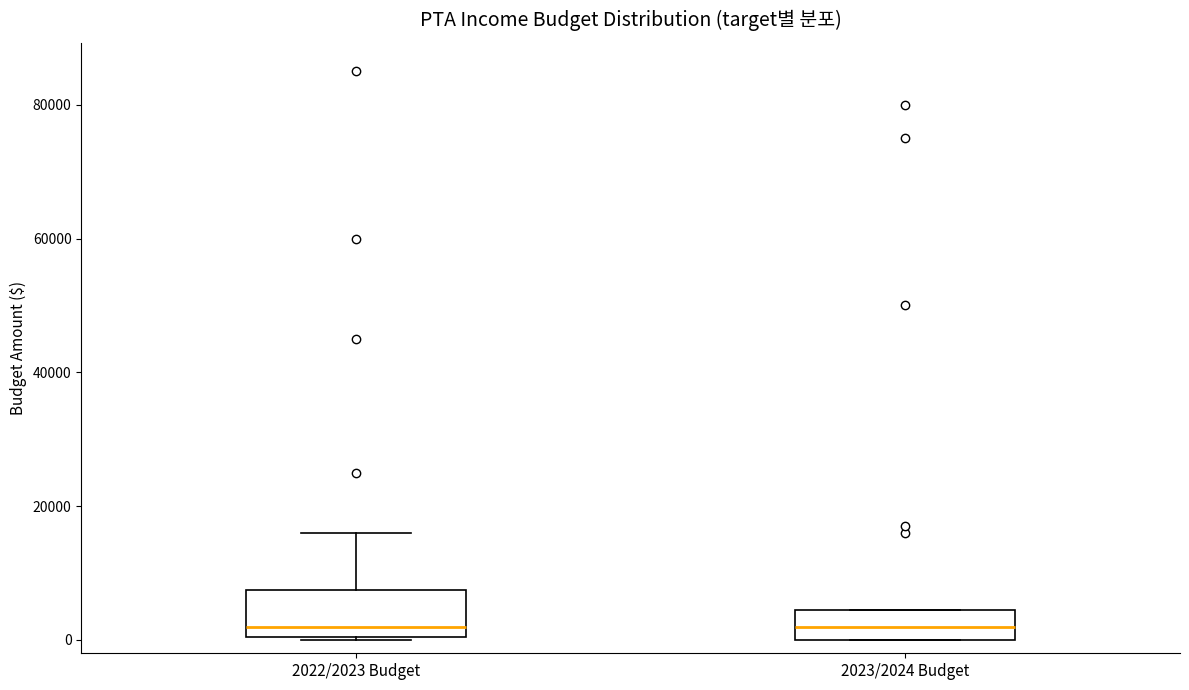

Reading left to right, transcribe this box plot: for each box, give where its median line is, the range the box spans, and where its two whiskers end, as read against the y-axis. The values are not printed on the chart, so give them approximately, as read against the axis.

2022/2023 Budget: median 2000, box 0 to 8000, whiskers 0 to 16000
2023/2024 Budget: median 2000, box 0 to 4000, whiskers 0 to 4000